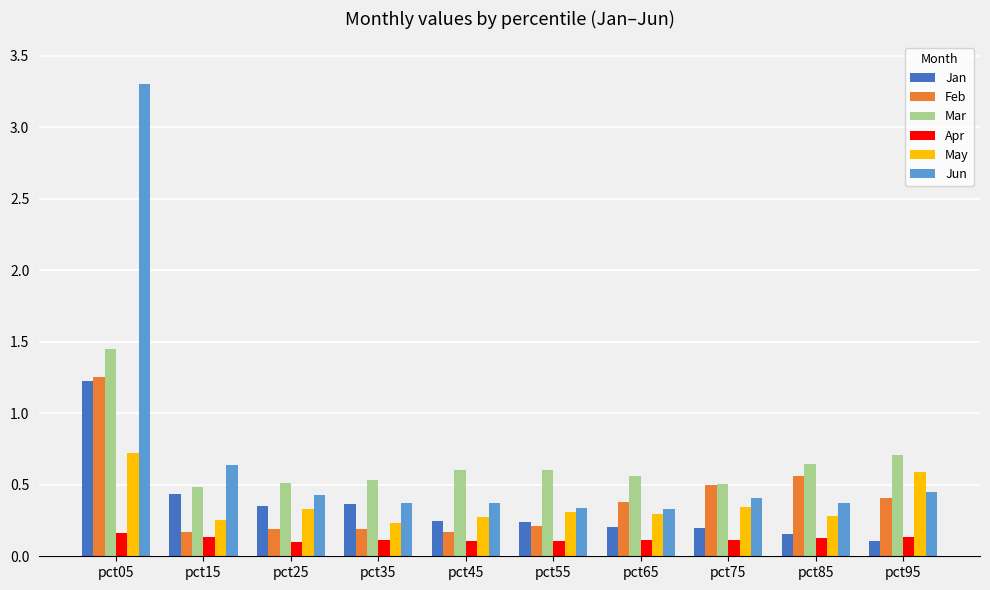

What is the sum of all Jan values?

3.5